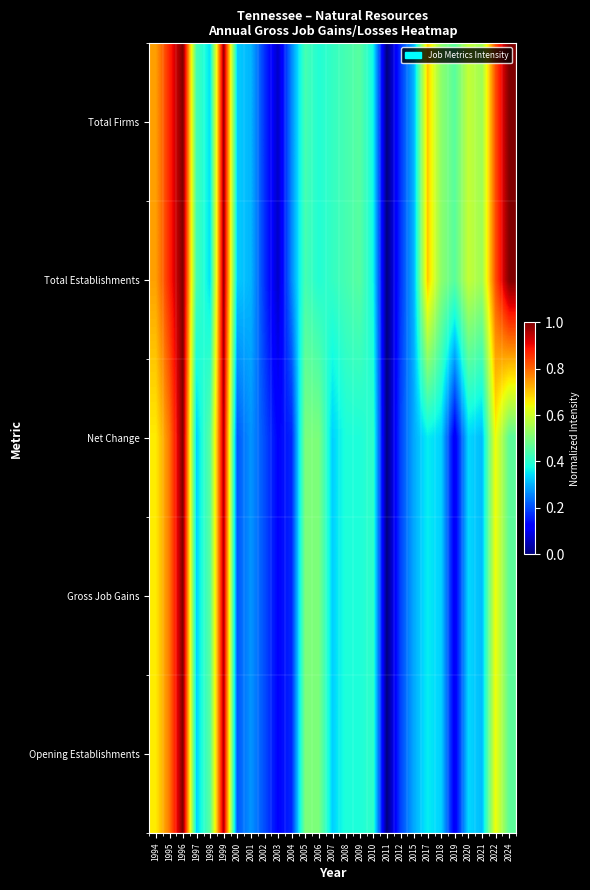

How many data points does each series have?

27